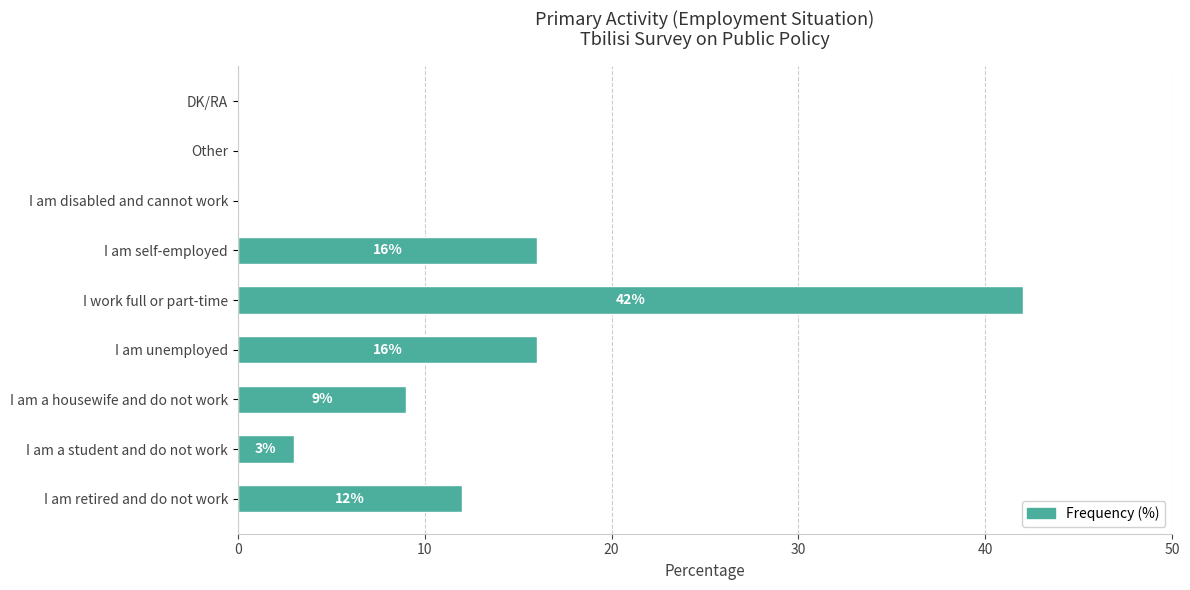

What is the change in value from I am a housewife and do not work to I am unemployed?

+7